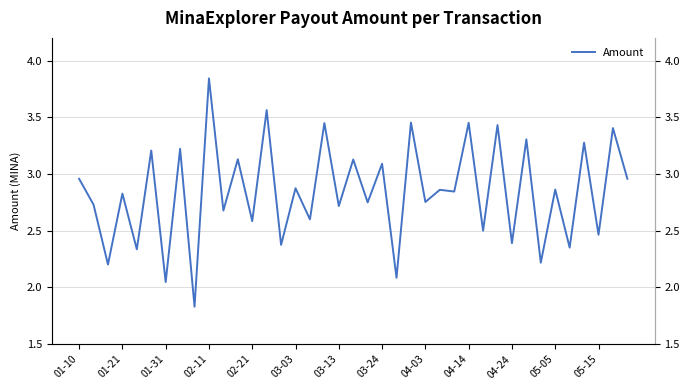

What is the change in value from 02-21 to 05-15?

-0.1